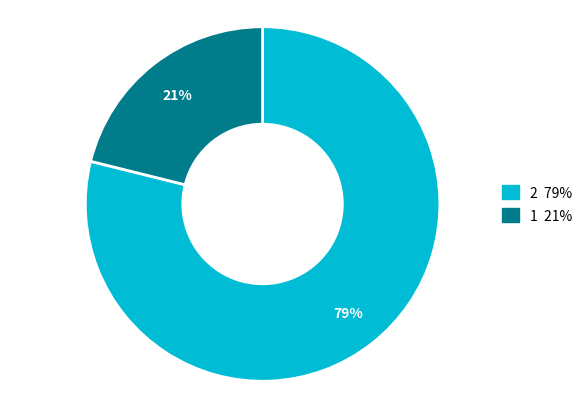

How many slices are in this pie chart?

2